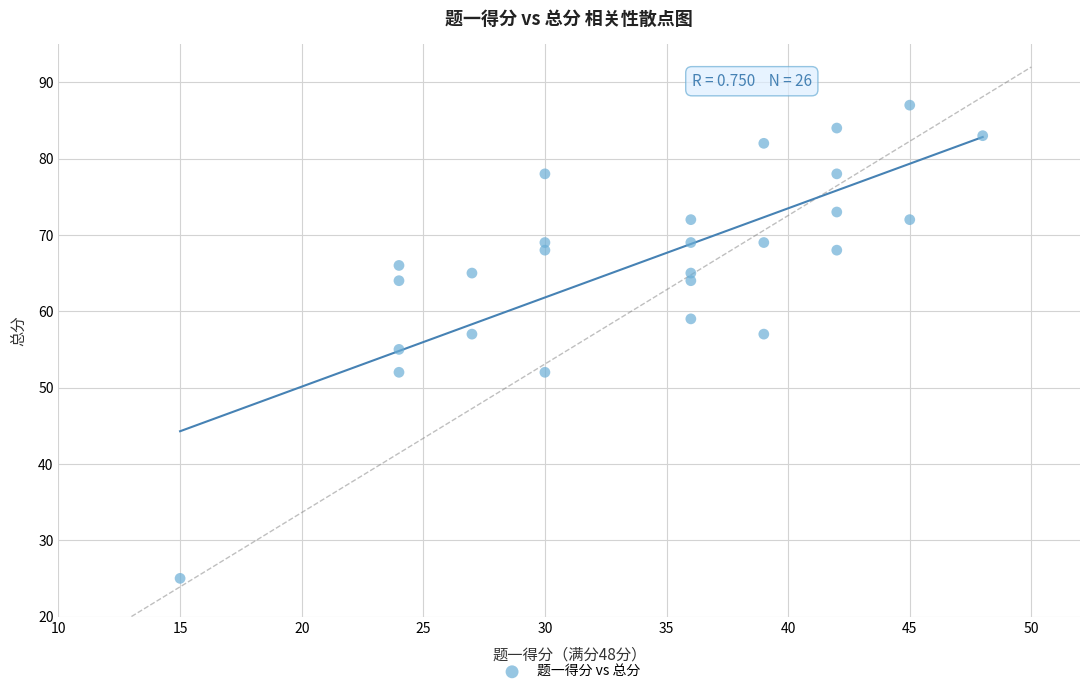

What is the range of Y values (max minus min)?

62